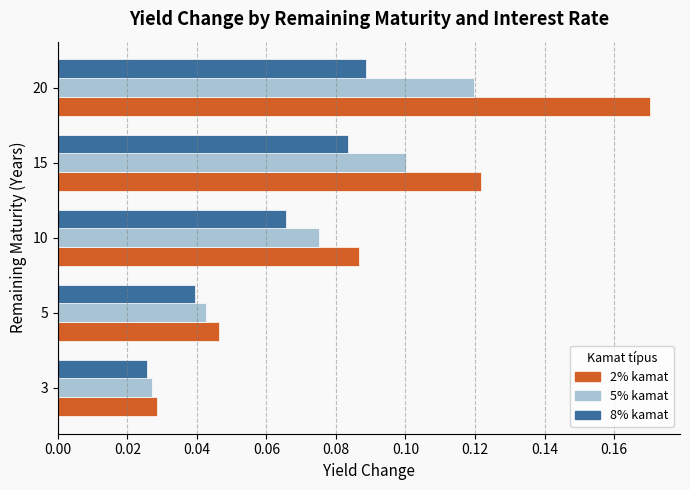

Which series has the largest range (max minus min)?

2% kamat